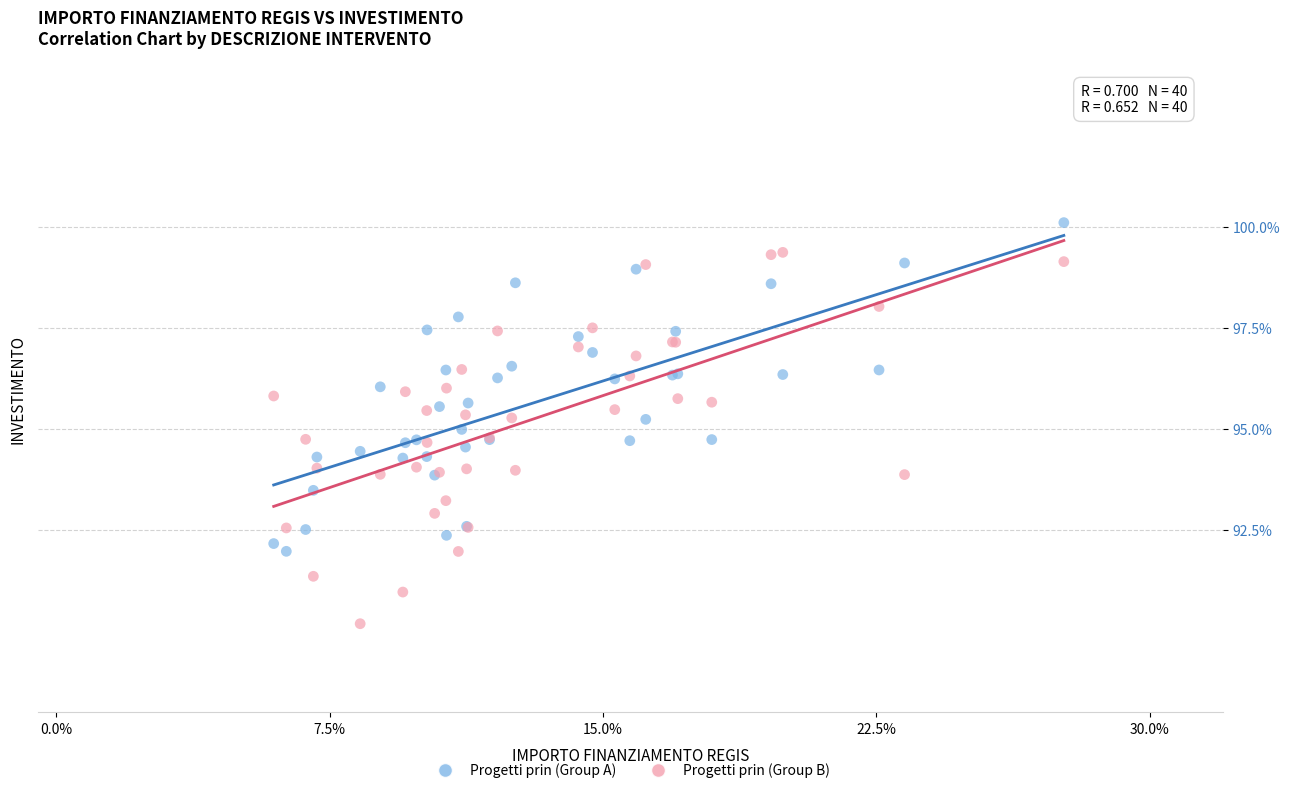

What are all the series names shown in the legend?

Progetti prin (Group A), Progetti prin (Group B)